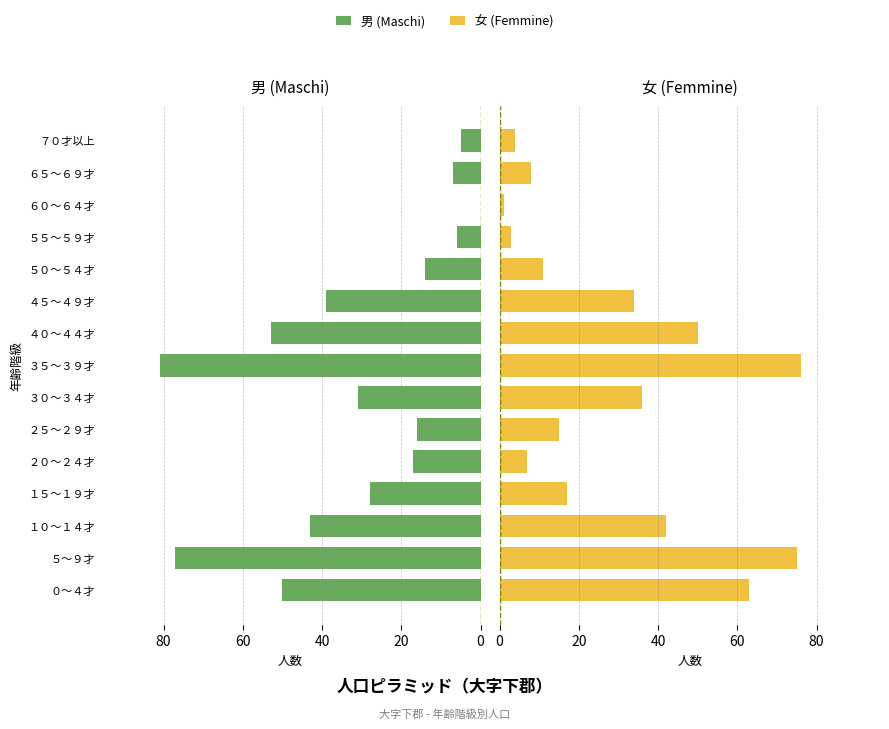

What is the highest value of the 男 (Maschi) series?

81